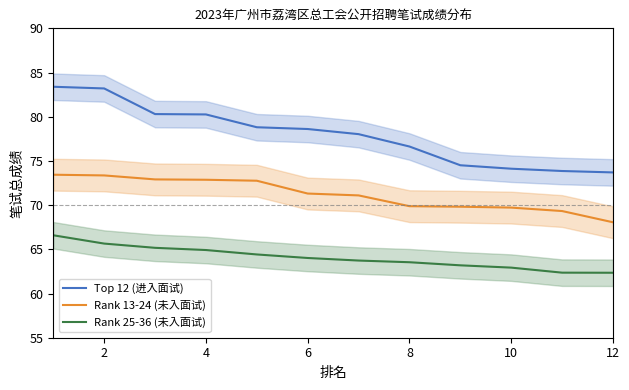

Reading right to left, what are all the values shown in this chart?

Top 12 (进入面试): 73.7	73.9	74.1	74.5	76.6	78.0	78.6	78.8	80.3	80.3	83.2	83.4
Rank 13-24 (未入面试): 68.1	69.3	69.7	69.8	69.9	71.1	71.3	72.8	72.9	72.9	73.4	73.4
Rank 25-36 (未入面试): 62.4	62.4	62.9	63.2	63.5	63.7	64.0	64.4	64.9	65.2	65.7	66.6